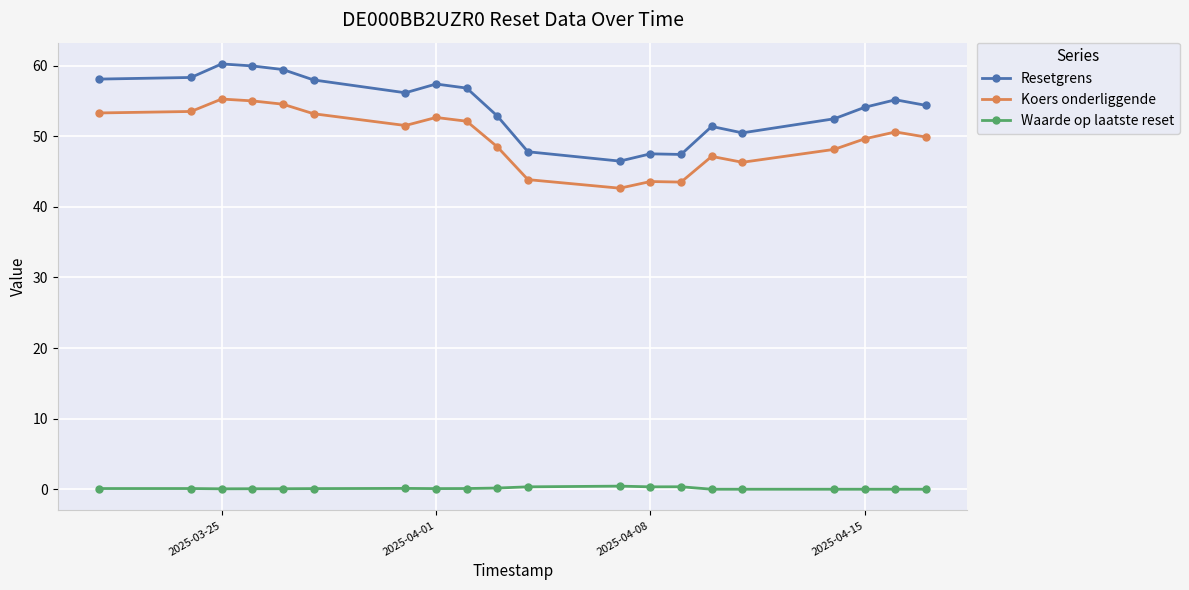

True or false: Waarde op laatste reset and Resetgrens cross at least once.

False